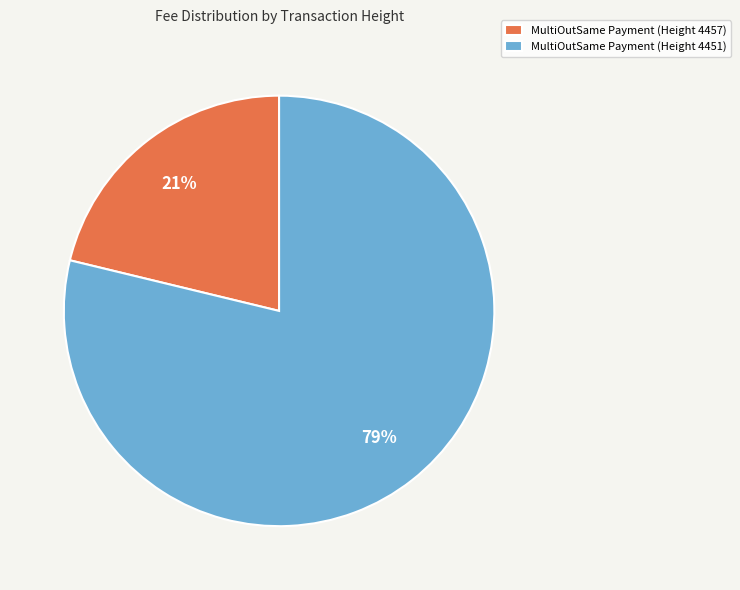

To the nearest percent, what is the difference between the MultiOutSame Payment (Height 4457) and MultiOutSame Payment (Height 4451) slice percentages?

58%